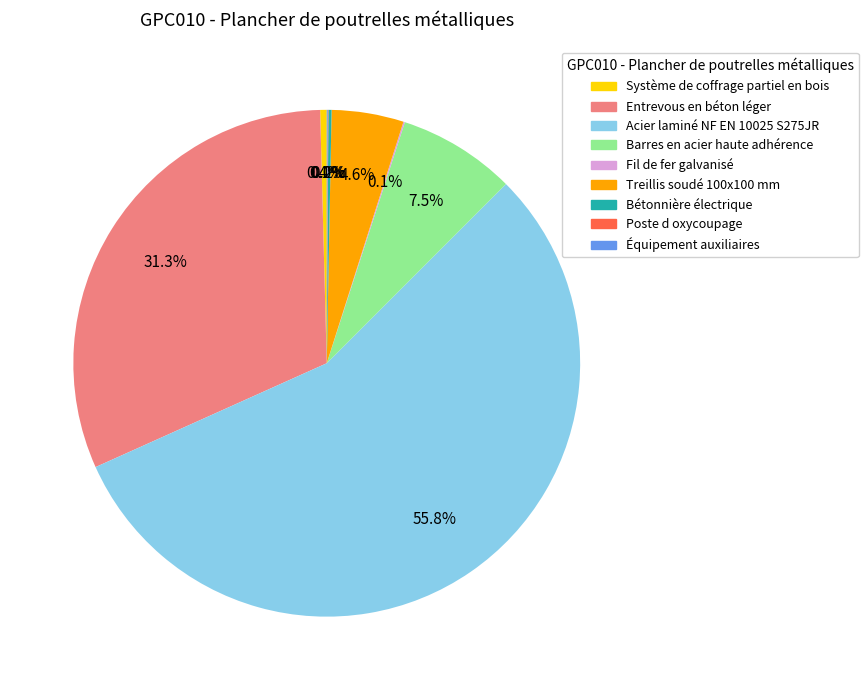

What is the largest slice in the pie chart?

Acier laminé NF EN 10025 S275JR